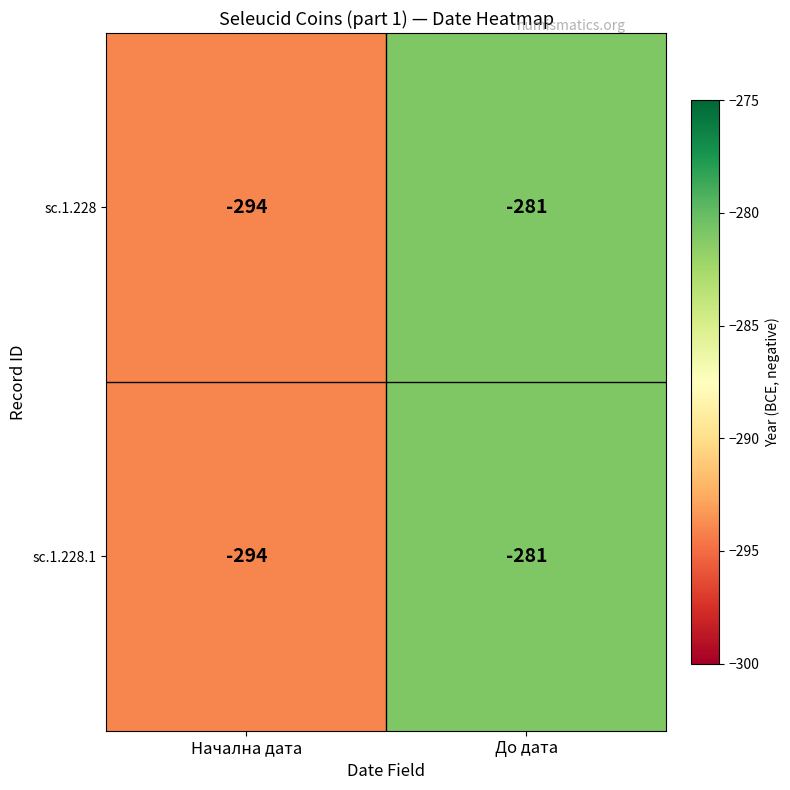

Where is sc.1.228.1 nearest to the value -287?

До дата